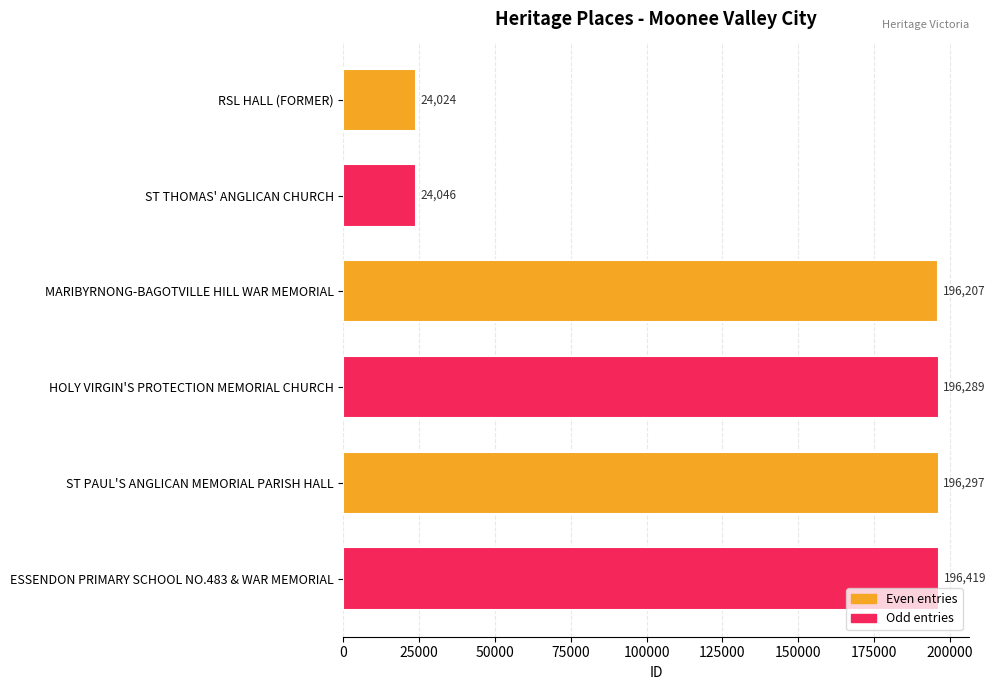

Approximately how many times larger is the value at RSL HALL (FORMER) compared to ST THOMAS' ANGLICAN CHURCH?

1.0